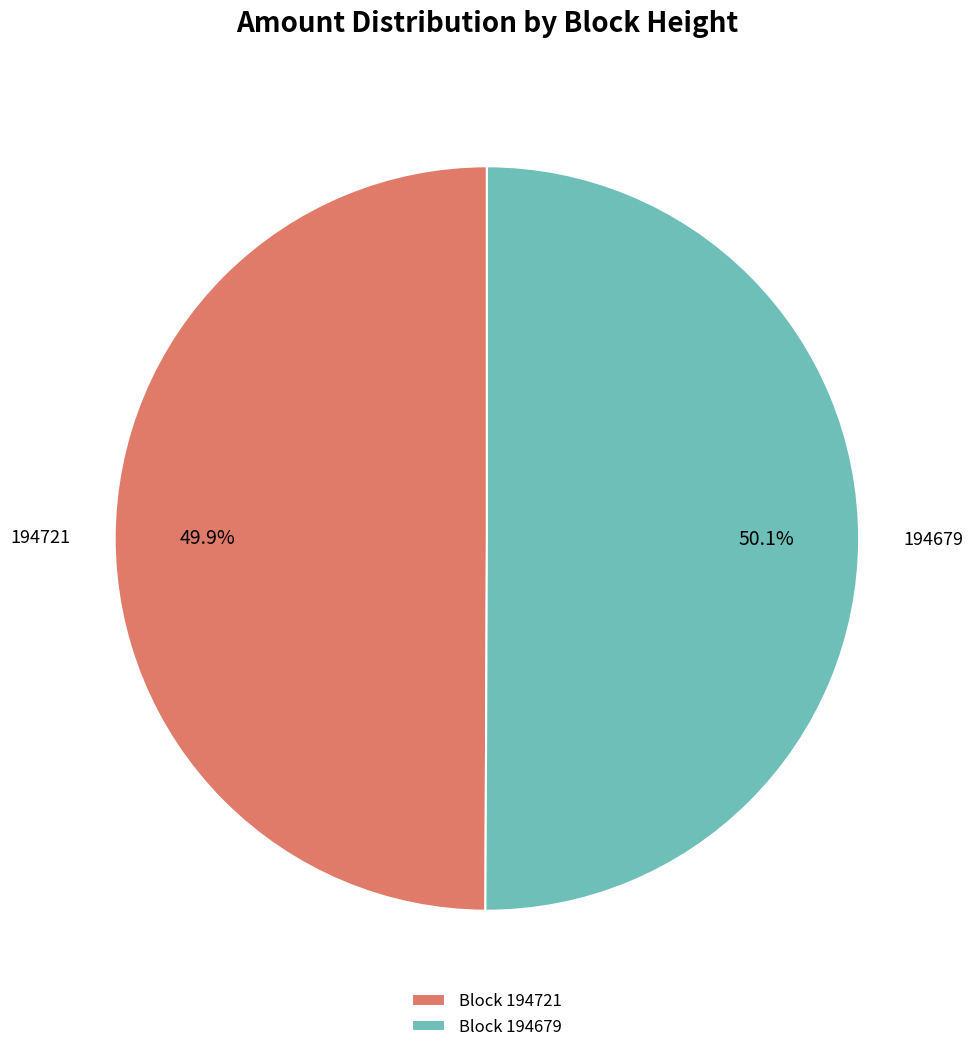

How many segments does this pie chart have?

2